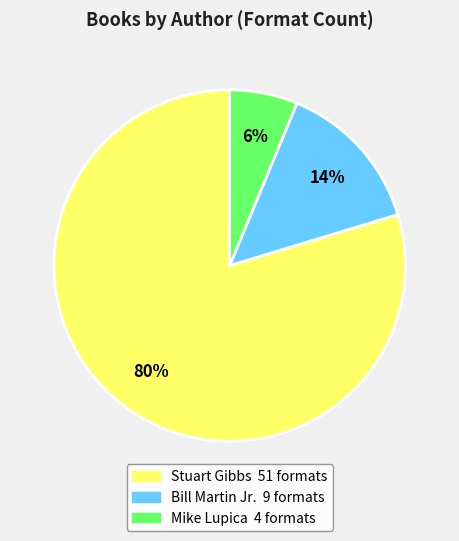

Is there a majority slice in this chart?

Yes